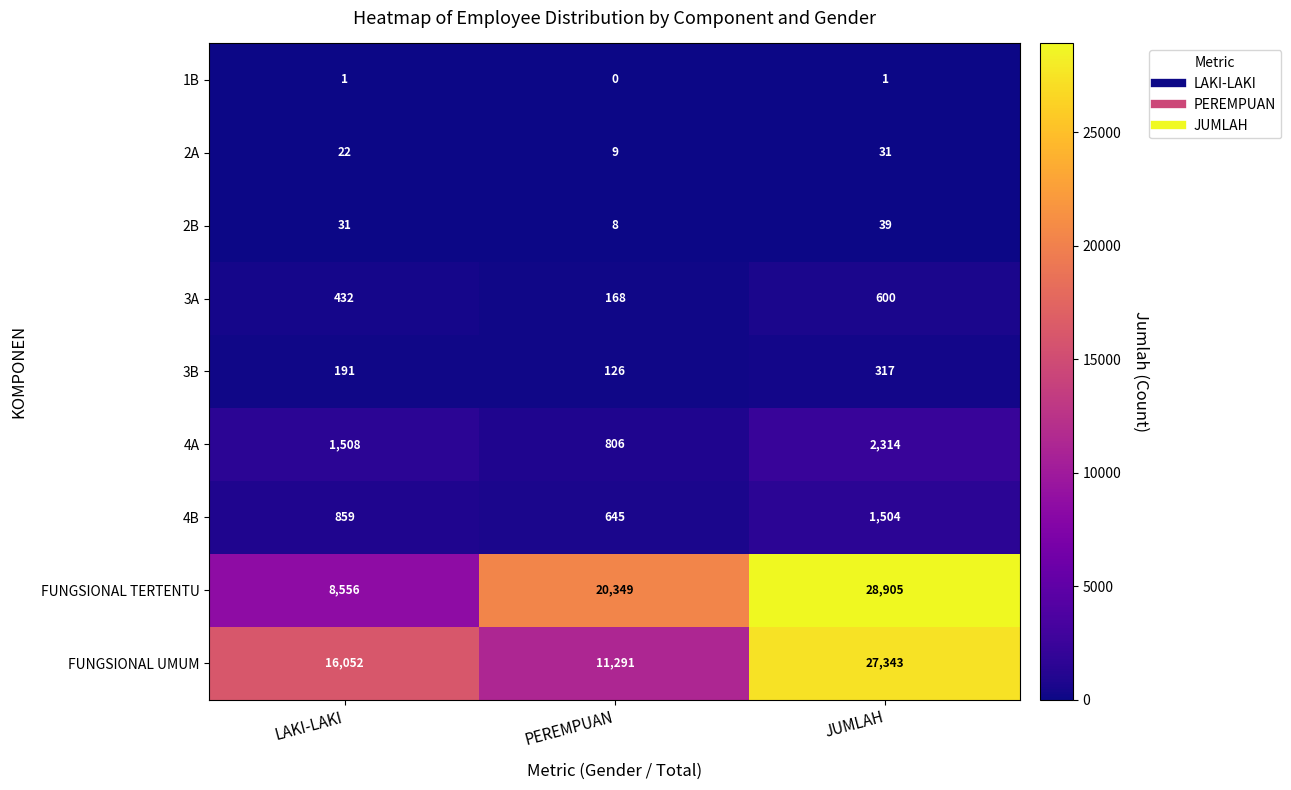

Reading left to right, transcribe all the data shown in this chart.

1B: LAKI-LAKI=1	PEREMPUAN=0	JUMLAH=1
2A: LAKI-LAKI=22	PEREMPUAN=9	JUMLAH=31
2B: LAKI-LAKI=31	PEREMPUAN=8	JUMLAH=39
3A: LAKI-LAKI=432	PEREMPUAN=168	JUMLAH=600
3B: LAKI-LAKI=191	PEREMPUAN=126	JUMLAH=317
4A: LAKI-LAKI=1508	PEREMPUAN=806	JUMLAH=2314
4B: LAKI-LAKI=859	PEREMPUAN=645	JUMLAH=1504
FUNGSIONAL TERTENTU: LAKI-LAKI=8556	PEREMPUAN=20349	JUMLAH=28905
FUNGSIONAL UMUM: LAKI-LAKI=16052	PEREMPUAN=11291	JUMLAH=27343